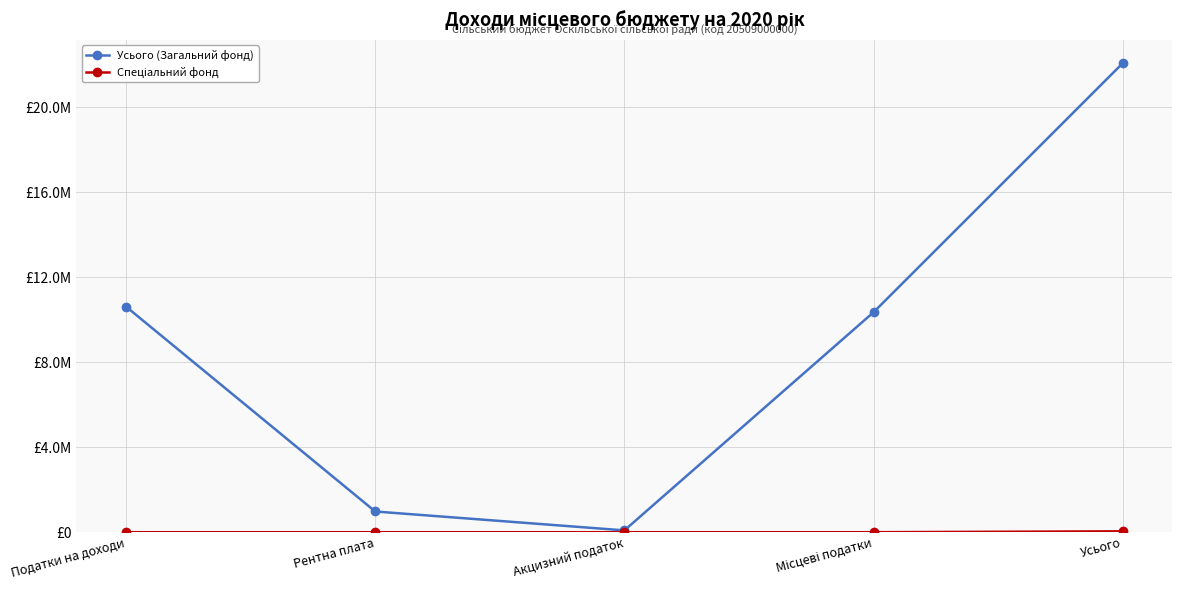

True or false: Спеціальний фонд has more than 1 points higher than both neighbors.

False